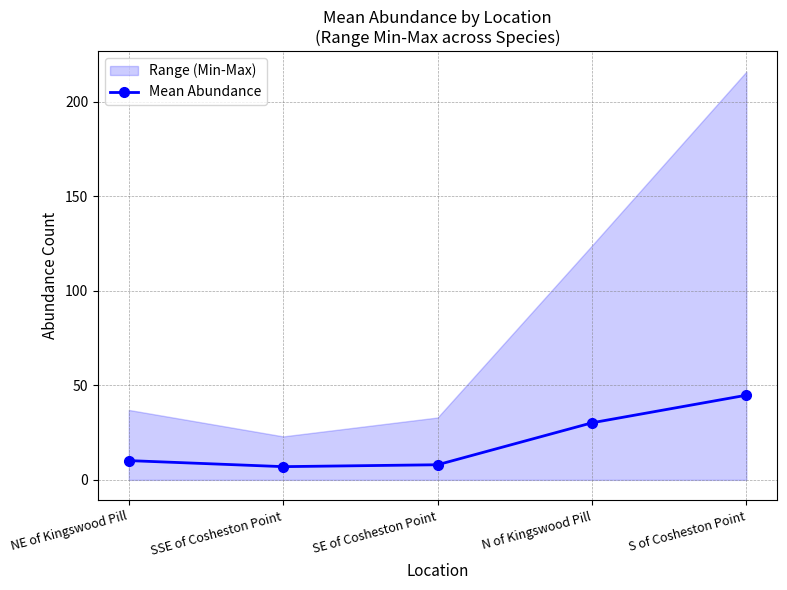

What is the difference between the maximum and minimum values?

37.8